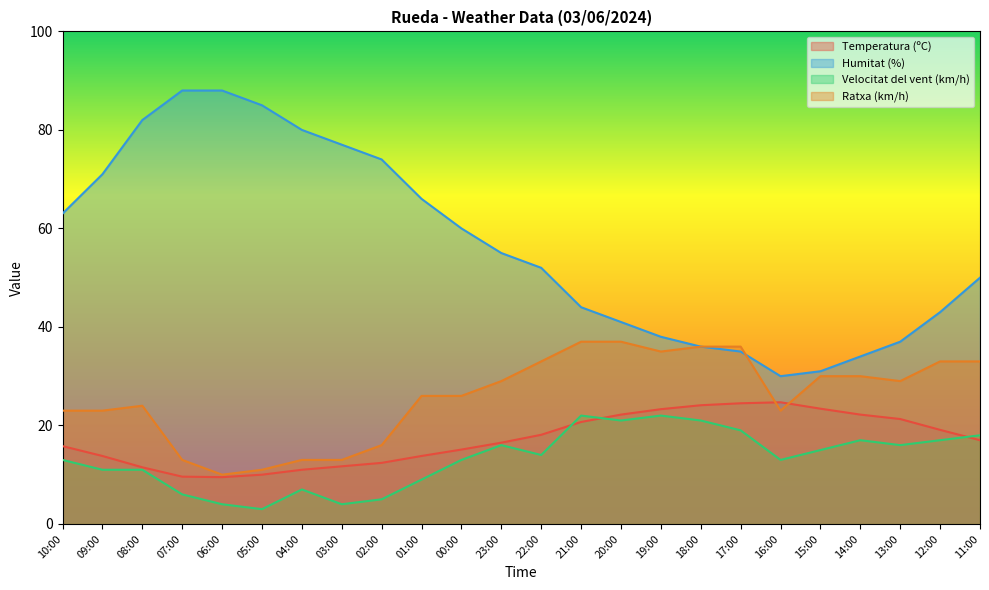

Rank the series at 06:00 from highest to lowest value.

Humitat (%), Ratxa (km/h), Temperatura (ºC), Velocitat del vent (km/h)